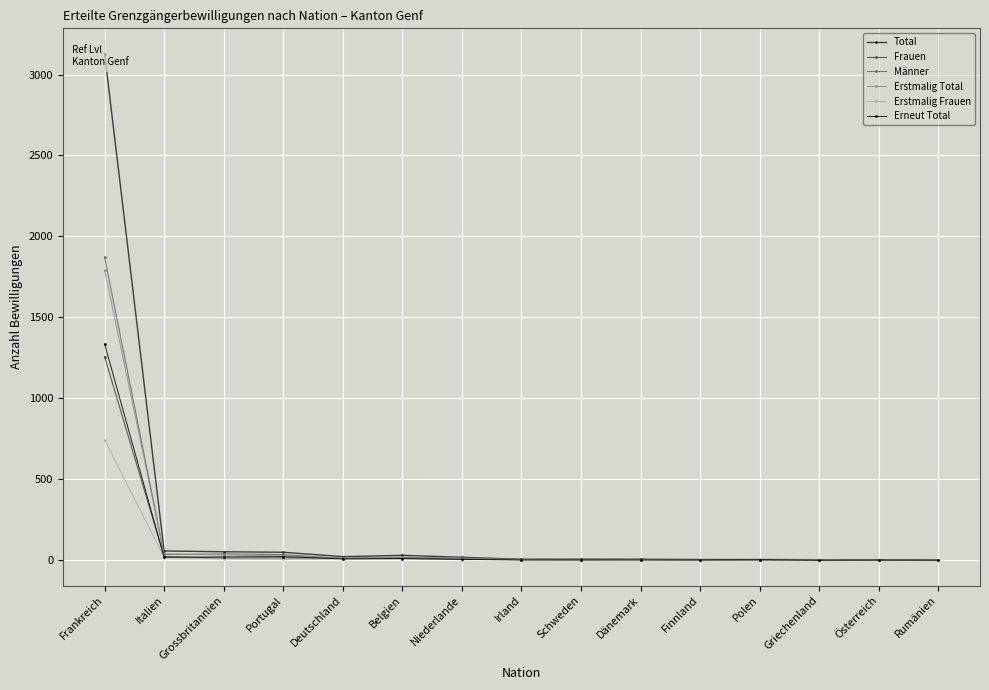

What is the difference between the maximum and minimum values in the Erstmalig Frauen series?

744